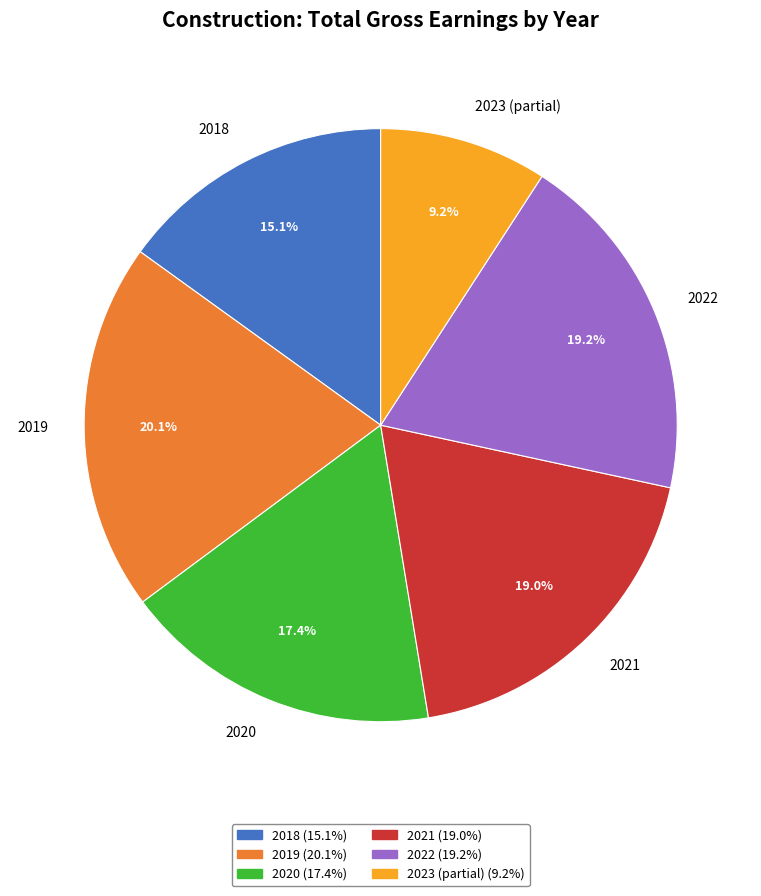

Which slice is the largest?

2019